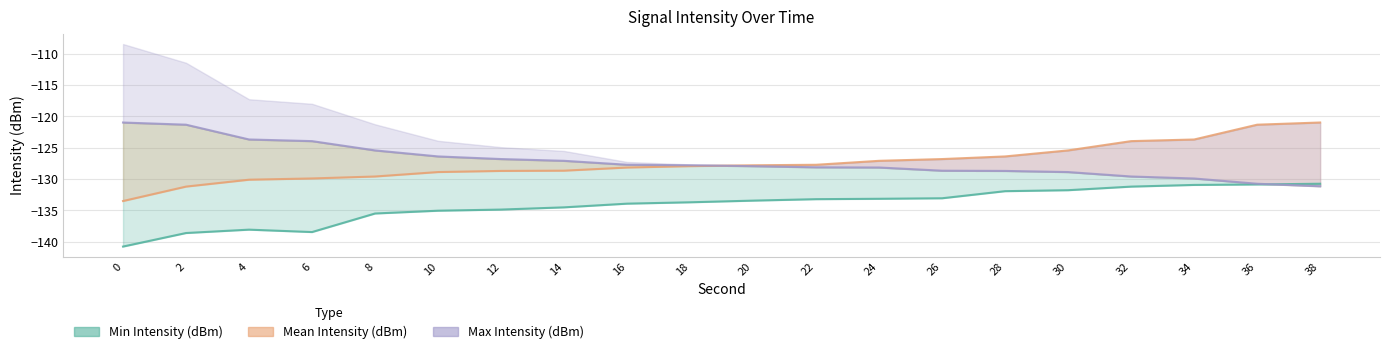

How many data points in Max Intensity (dBm) are above -127?

7